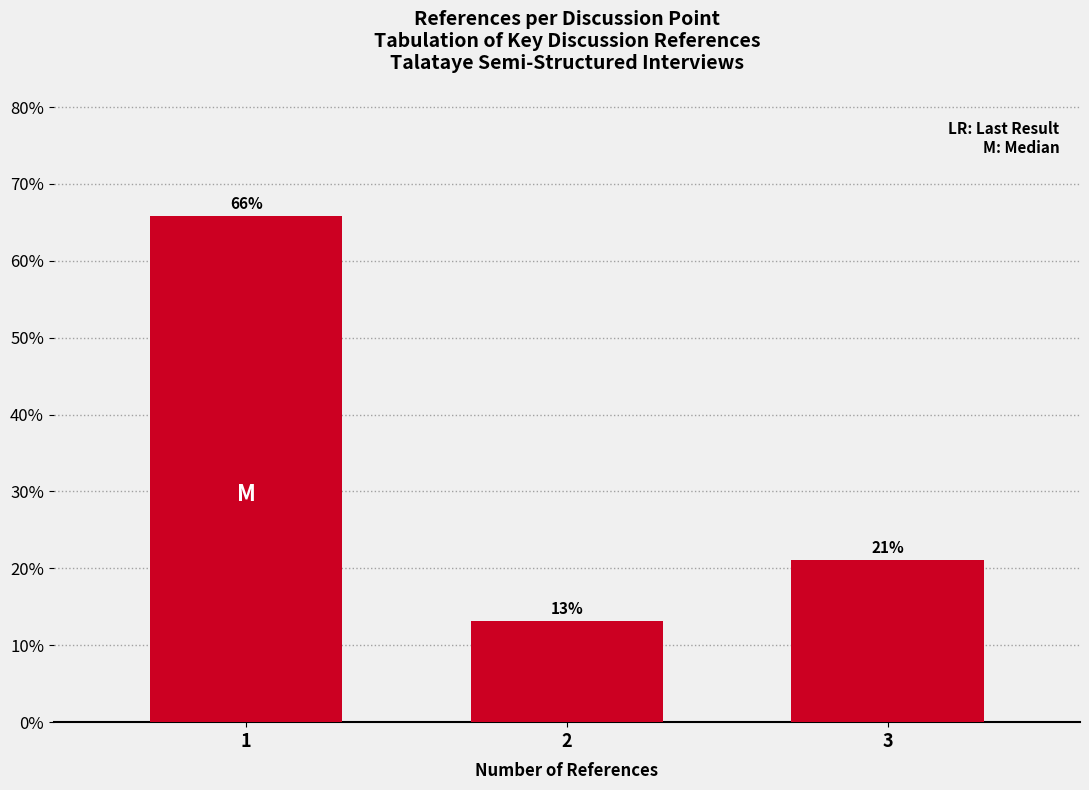

Is it true that the value at 1 is 65.8?

True